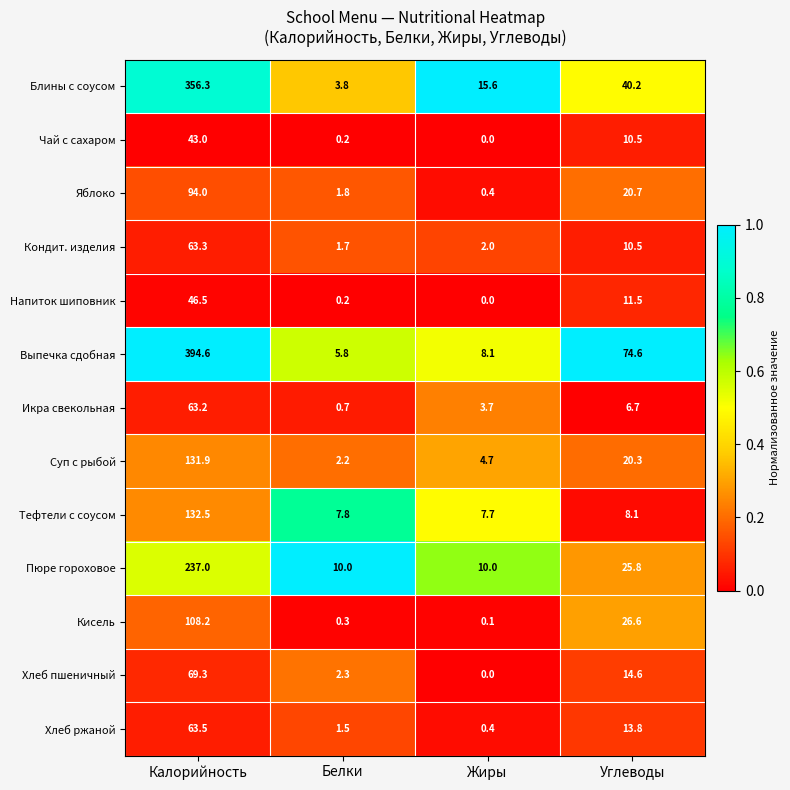

What is the total value across all series at Углеводы?

283.9